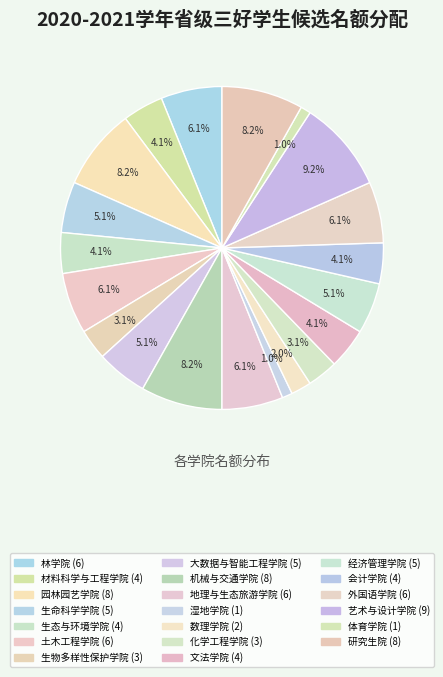

What percentage is NOT represented by 土木工程学院?

93.9%